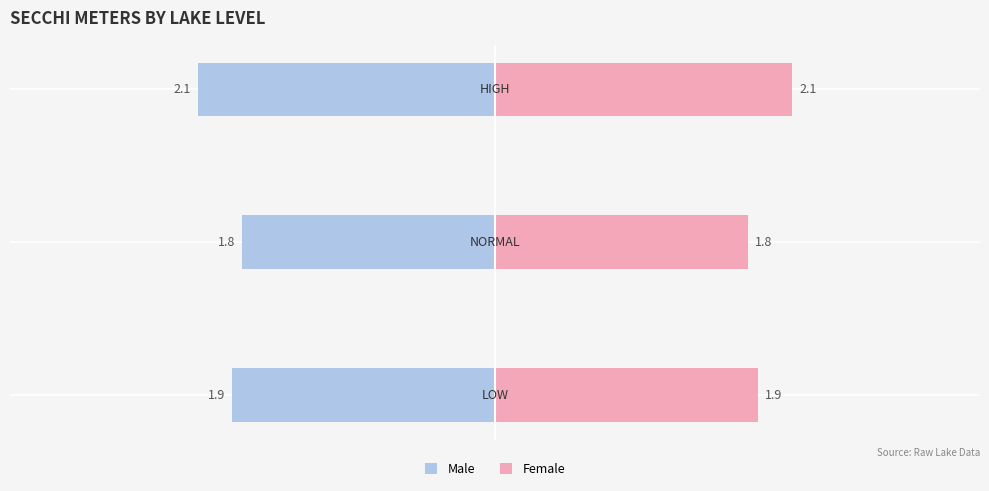

What is the difference between the maximum and minimum values in the Male series?

0.3